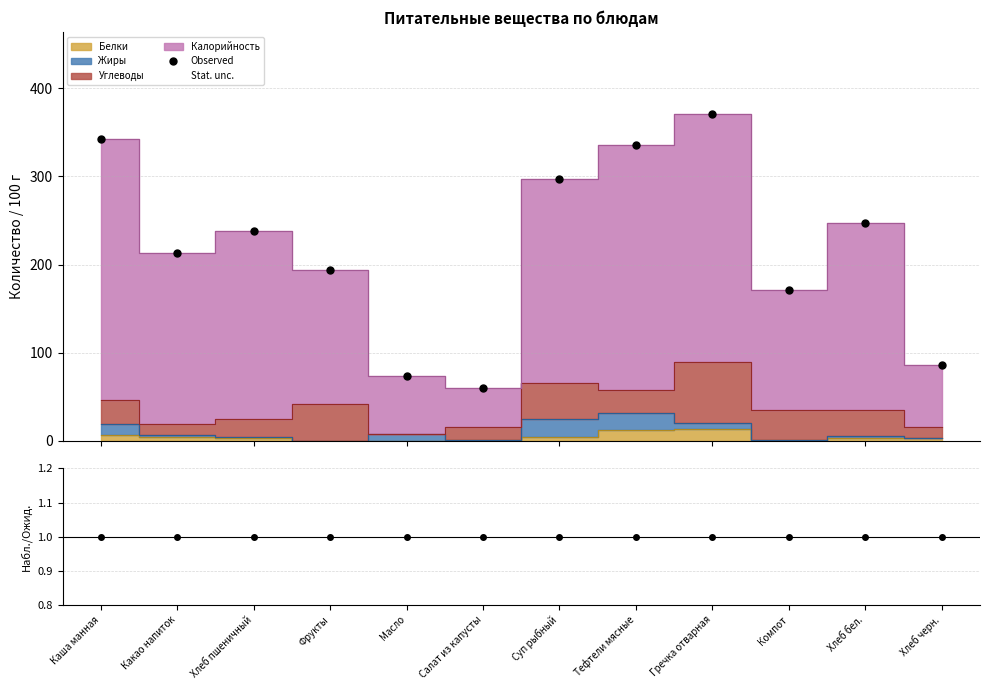

At which category does the chart reach its minimum across all series?

Каша манная